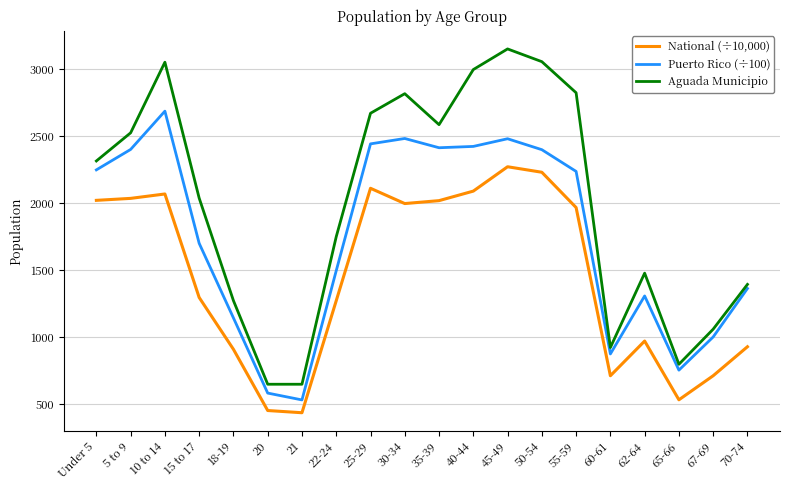

What is the sum of the Aguada Municipio values at Under 5 and 67-69?

3373.0